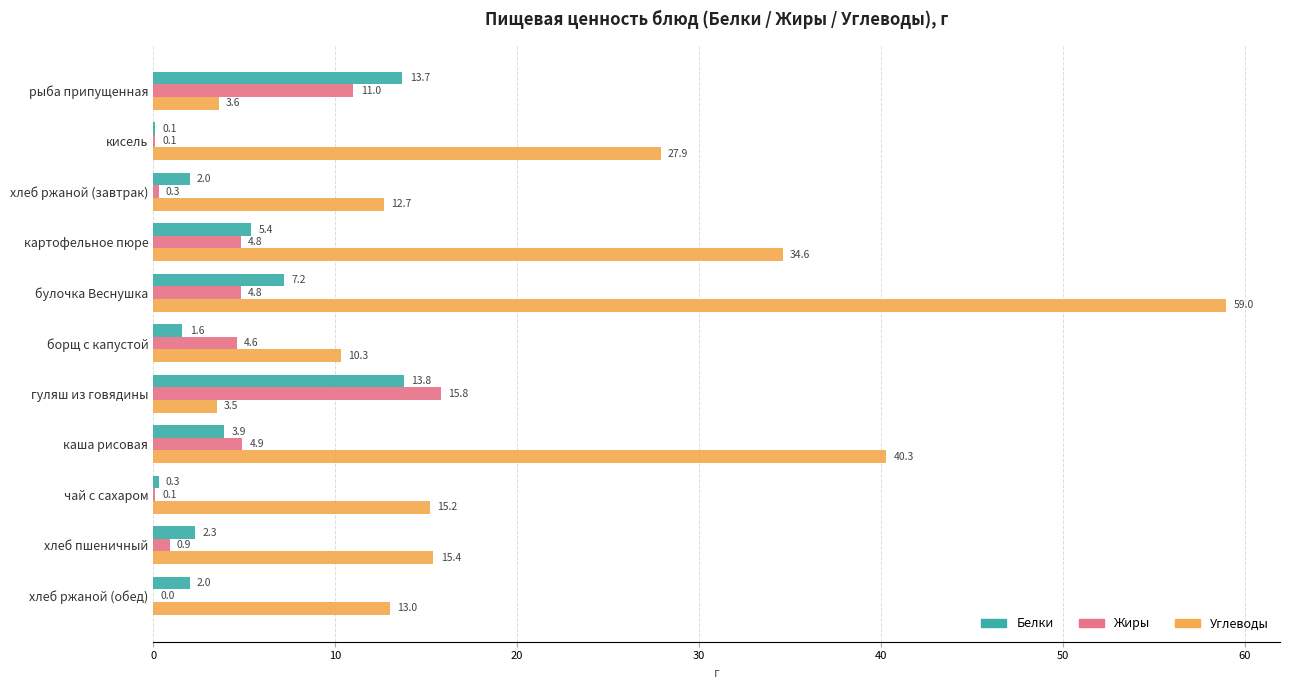

At which label is Углеводы closest to 31?

кисель